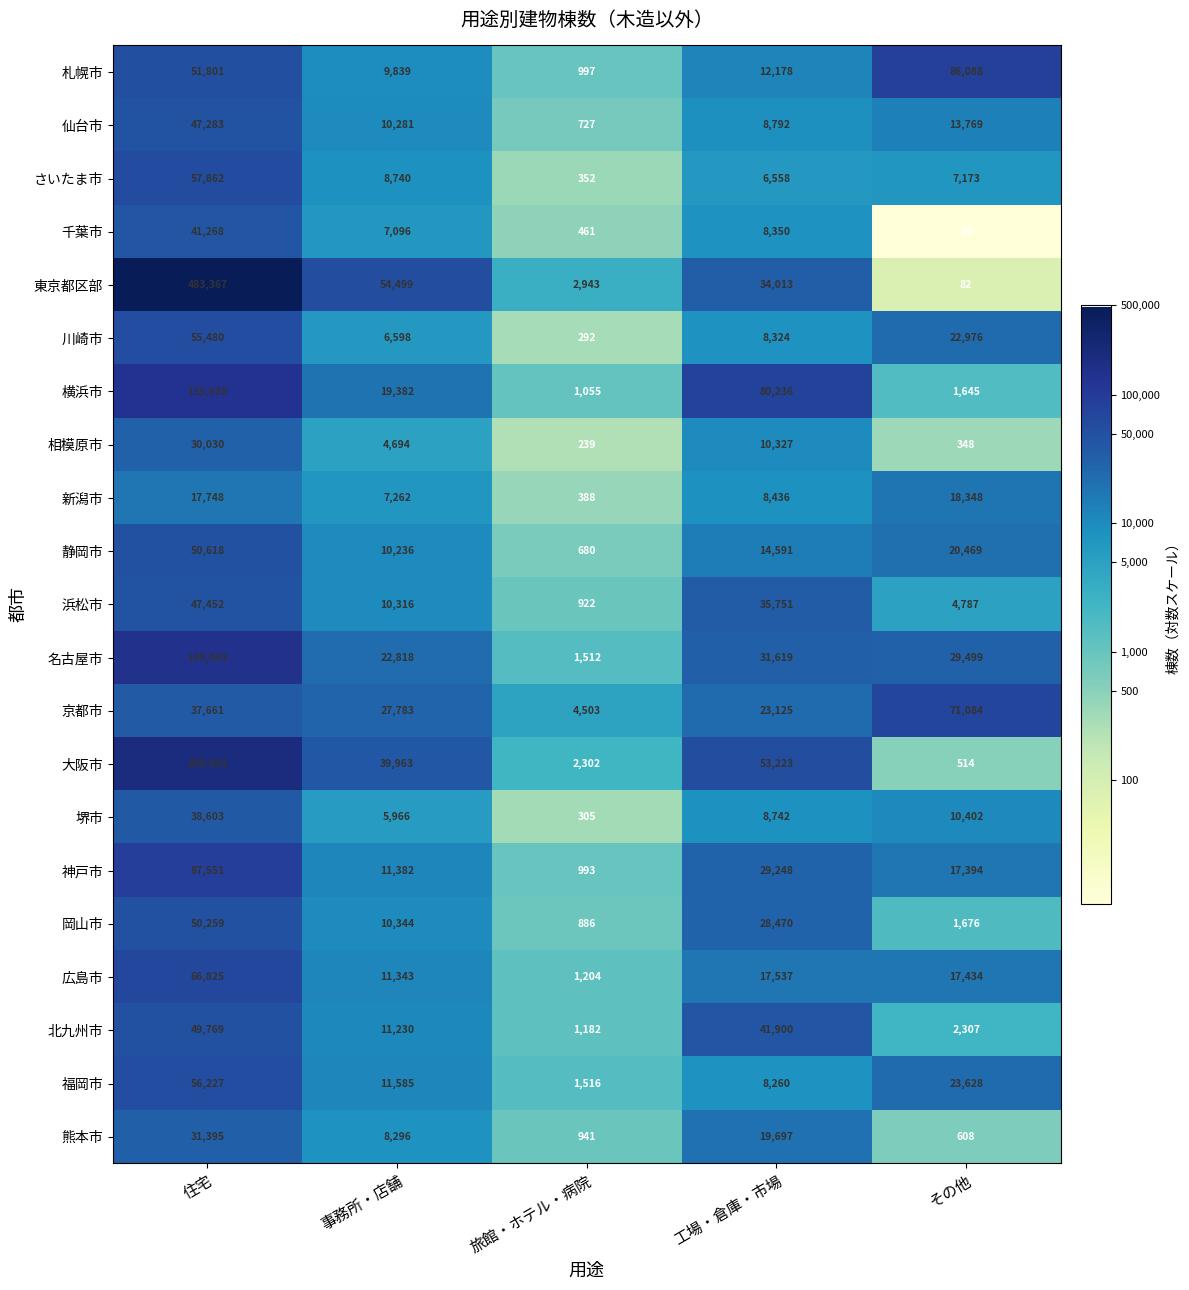

What value does the 川崎市 series have at 工場・倉庫・市場, to the nearest 100?

8300